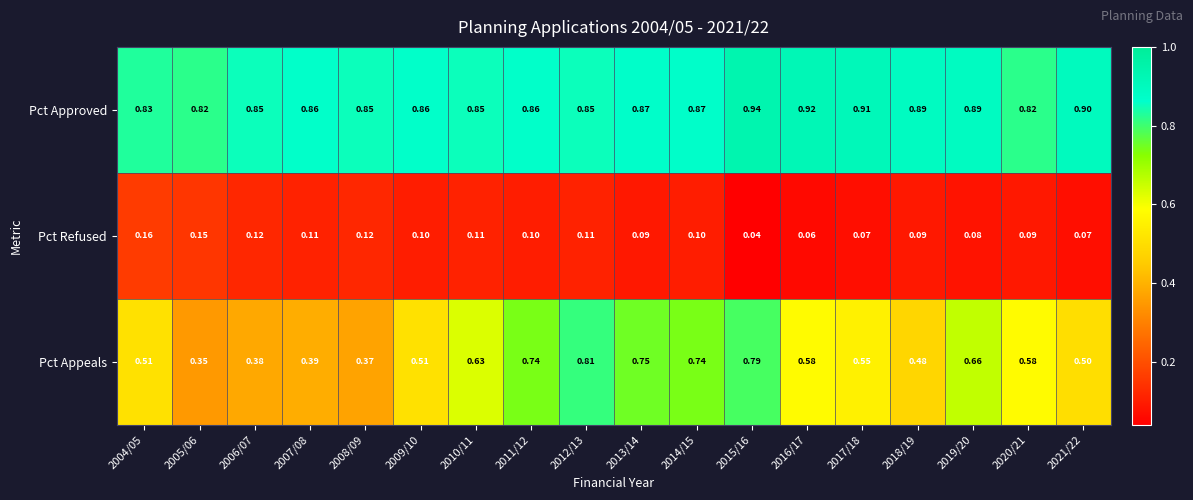

List the series in order of their peak value, lowest first.

Pct Refused, Pct Appeals, Pct Approved